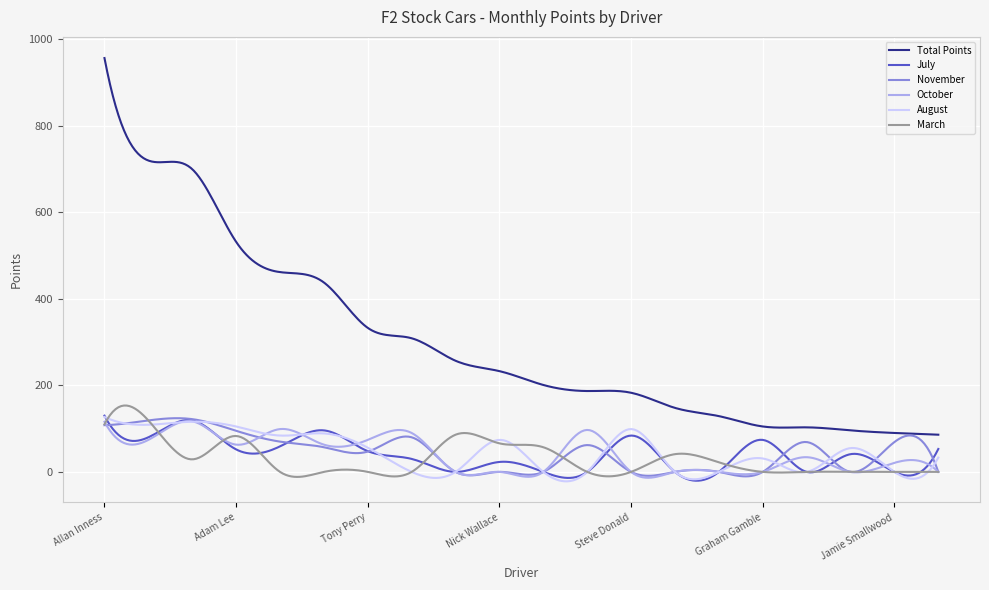

True or false: October and Total Points cross at least once.

False